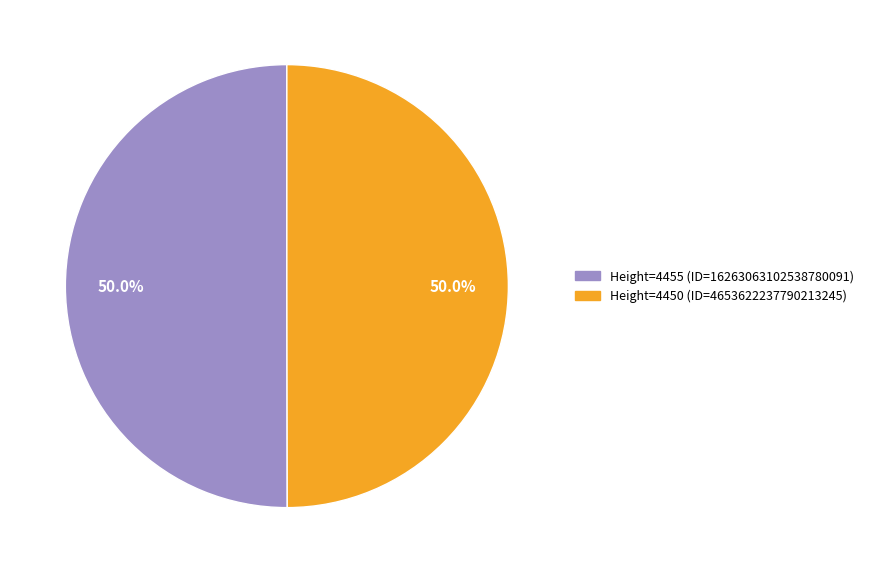

What percentage is NOT represented by Height=4455 (ID=16263063102538780091)?

50.0%